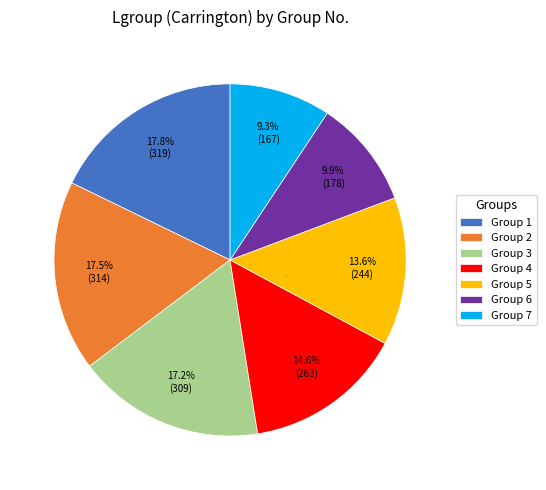

What is the smallest slice in the pie chart?

Group 7